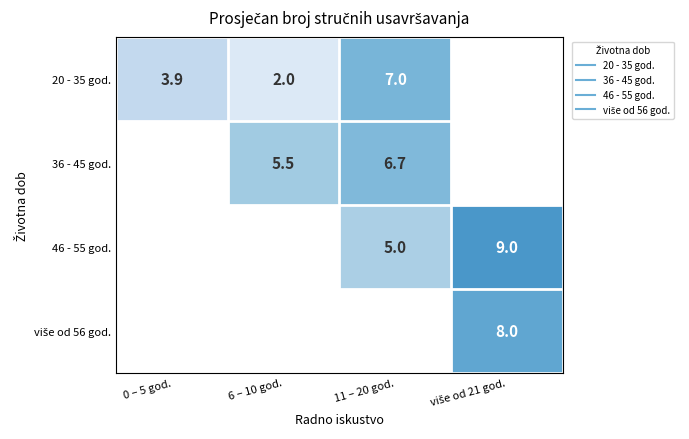

Which has a higher value, 11 – 20 god. or više od 21 god.?

više od 21 god.